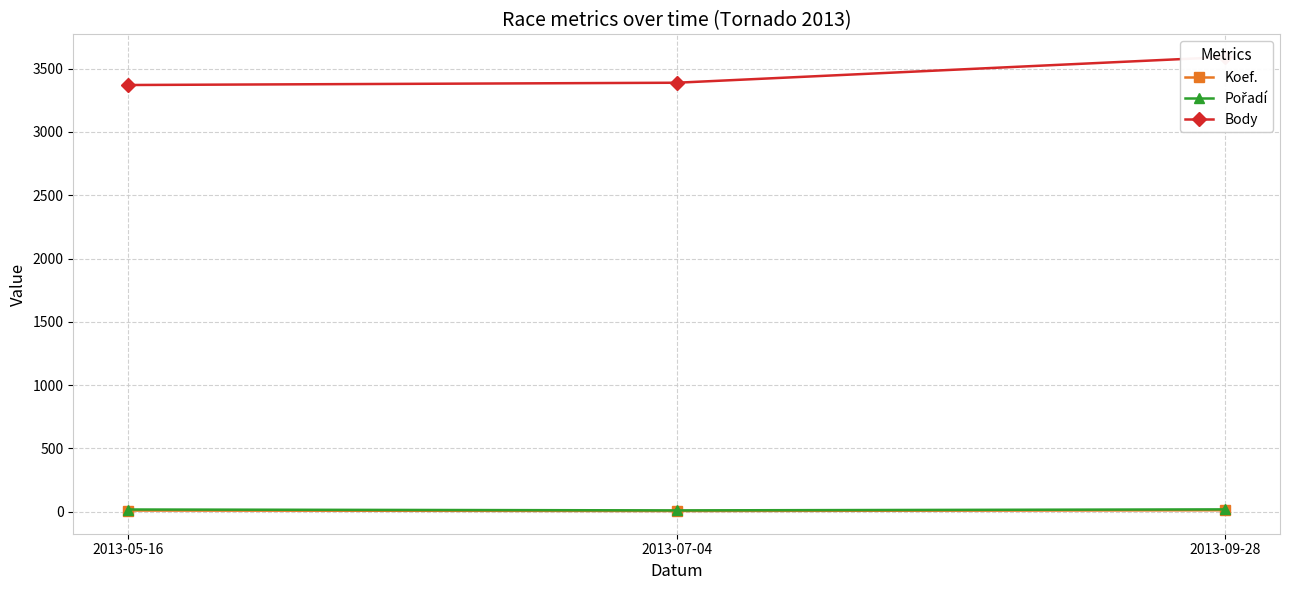

Which category has the highest value across all series?

2013-09-28